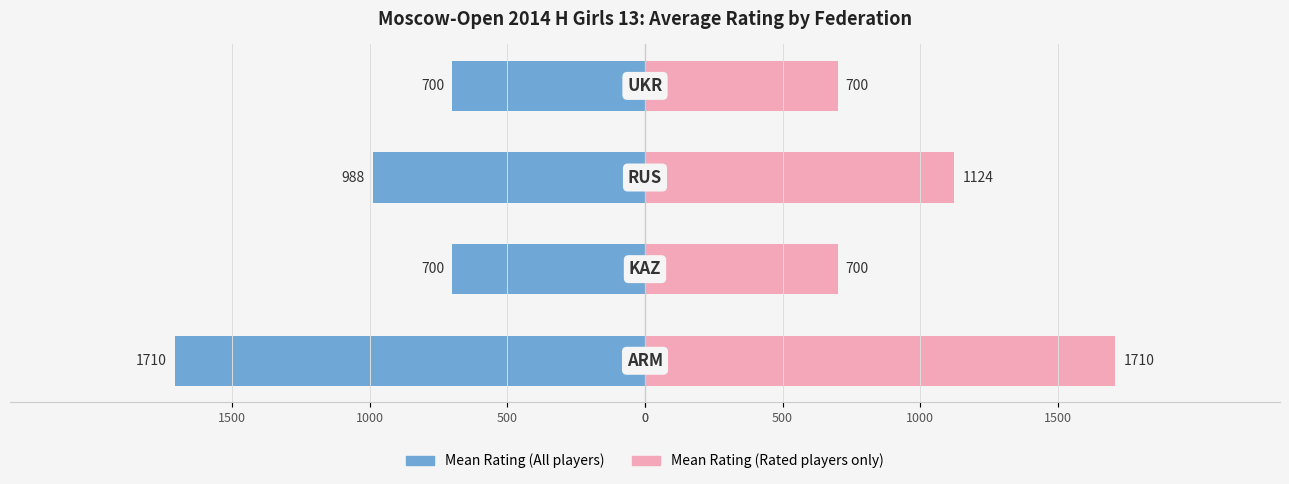

Which has a higher value, 0 or 500?

500